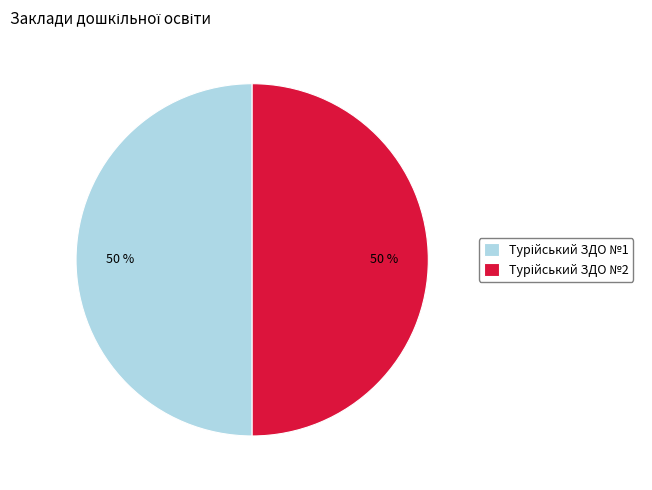

To the nearest percent, what is the average slice percentage?

50%